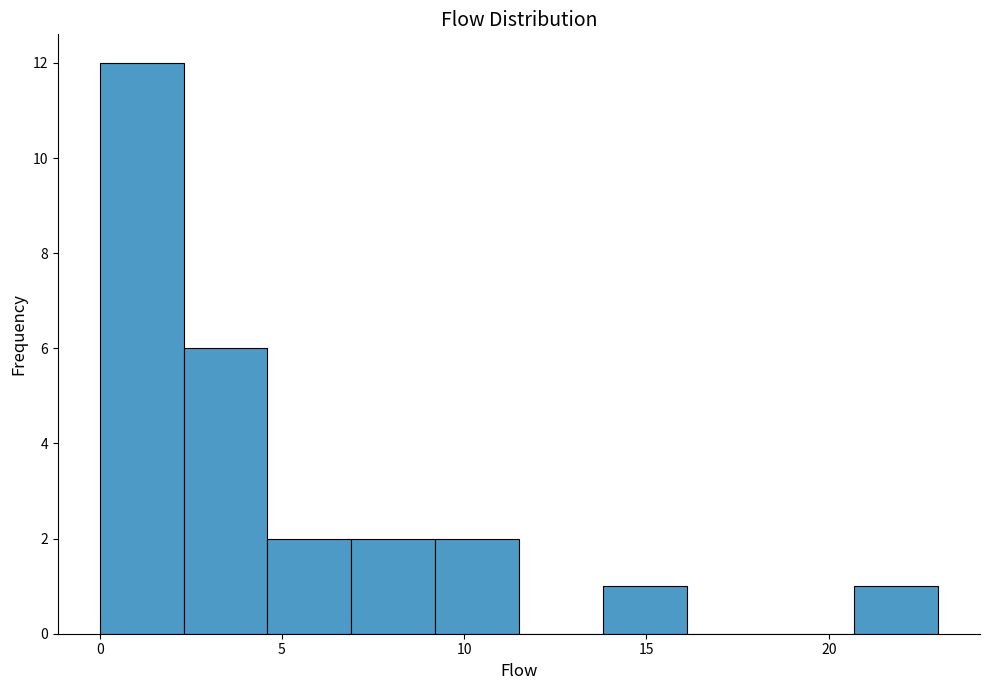

Reading left to right, transcribe this chart: for each bar, give the range it covers on the x-axis and its height. Neither the bar edges nor the heights are printed on the chart, so give them approximately, as read against the axes.

0.0 to 2.3: 12
2.3 to 4.6: 6
4.6 to 6.9: 2
6.9 to 9.2: 2
9.2 to 11.5: 2
11.5 to 13.8: 0
13.8 to 16.1: 1
16.1 to 18.4: 0
18.4 to 20.7: 0
20.7 to 23.0: 1